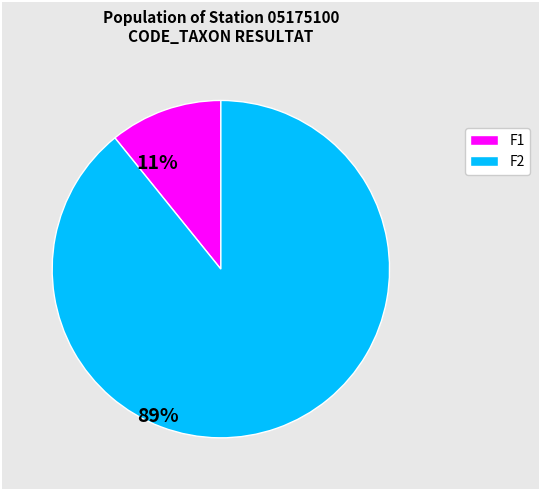

Is there any slice that represents more than half of the pie?

Yes